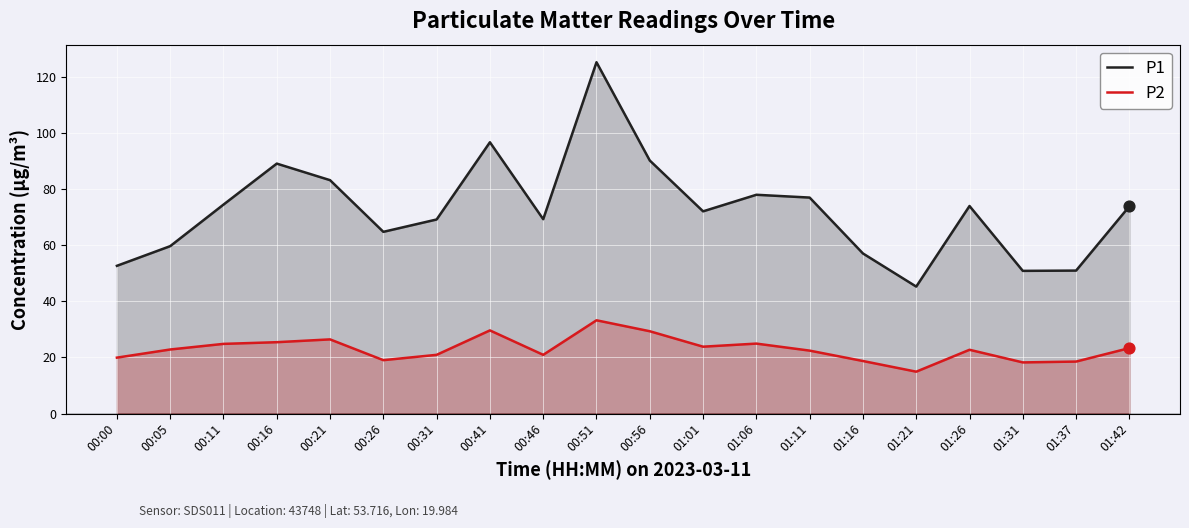

What are all the series names shown in the legend?

P1, P2